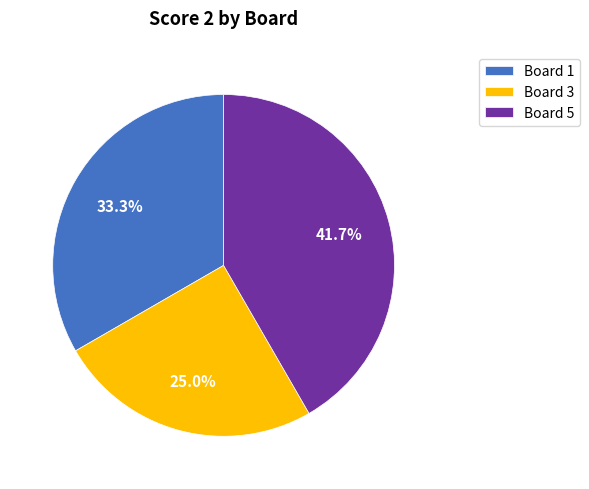

Which category has the biggest portion of the pie?

Board 5